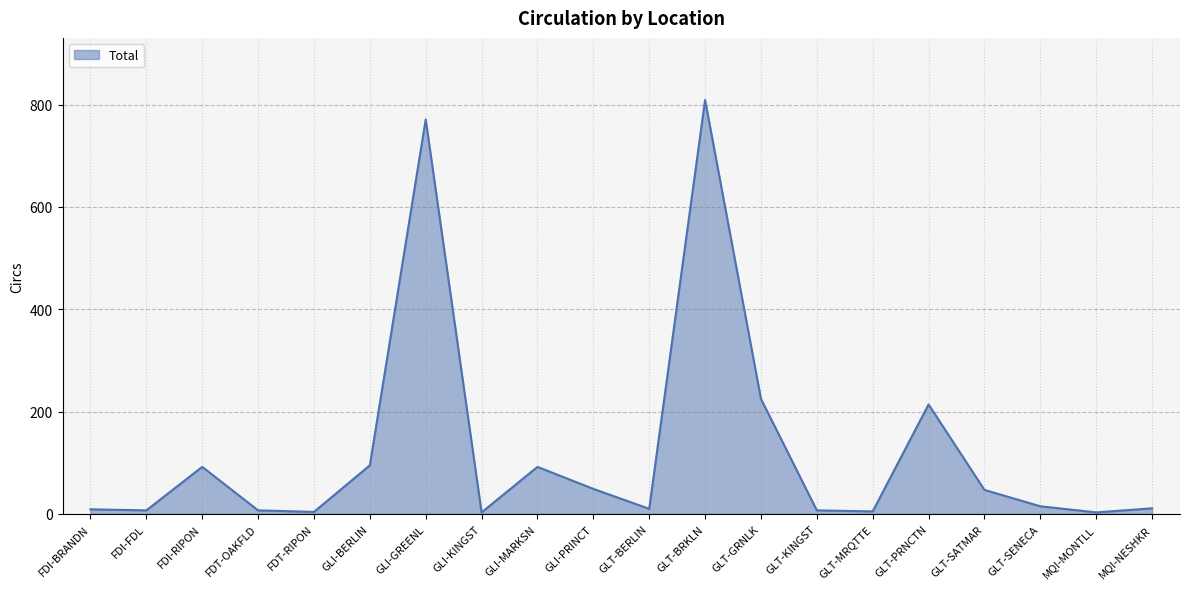

At which label is the value closest to 406?

GLT-GRNLK